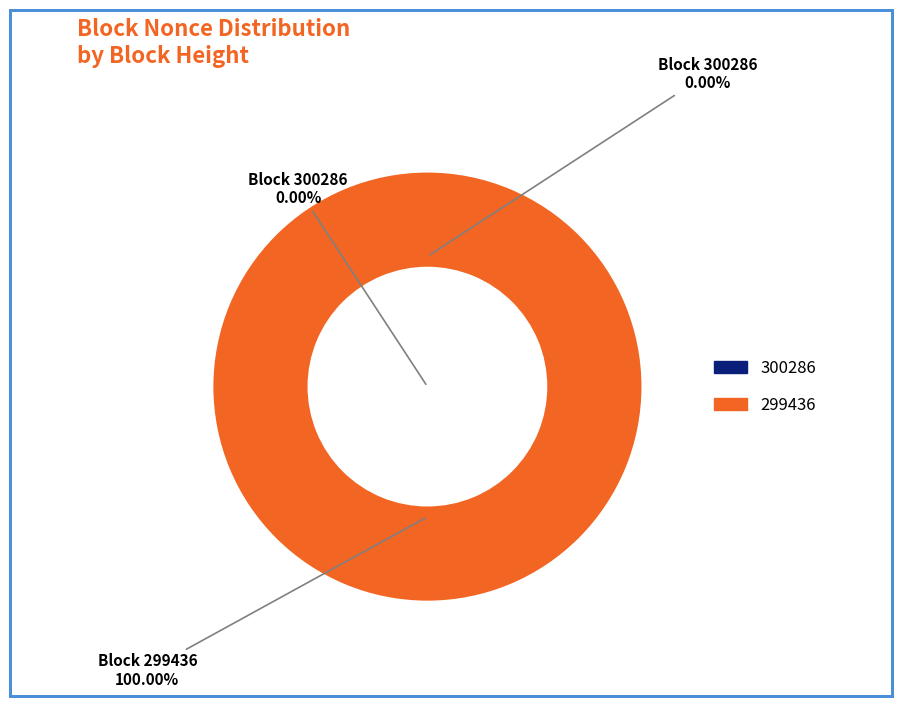

Which category accounts for the majority?

299436